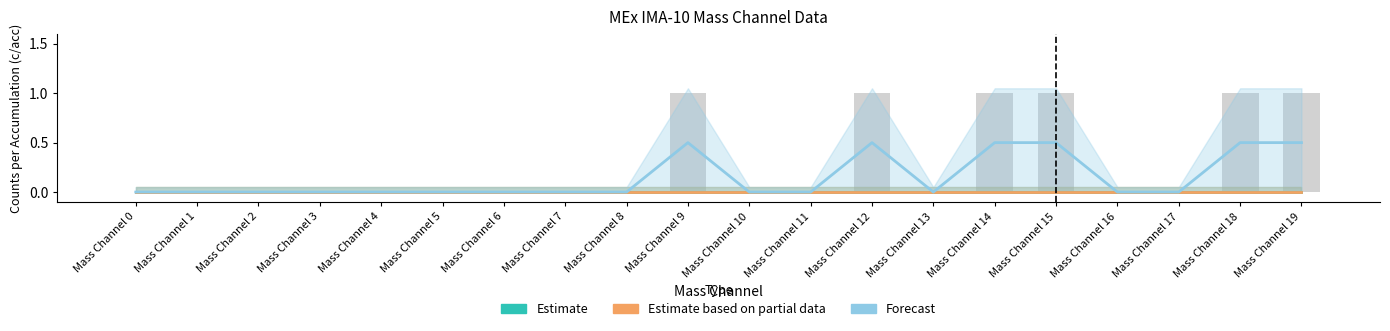

At how many categories does at least one series exceed 0?

6